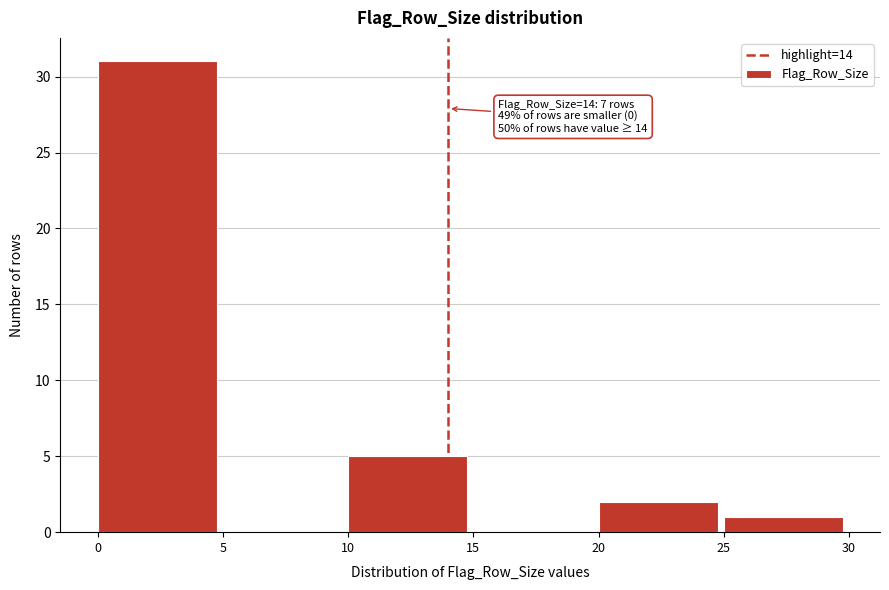

Reading right to left, transcribe all the data shown in this chart.

25=1	20=2	15=0	10=5	5=0	0=31